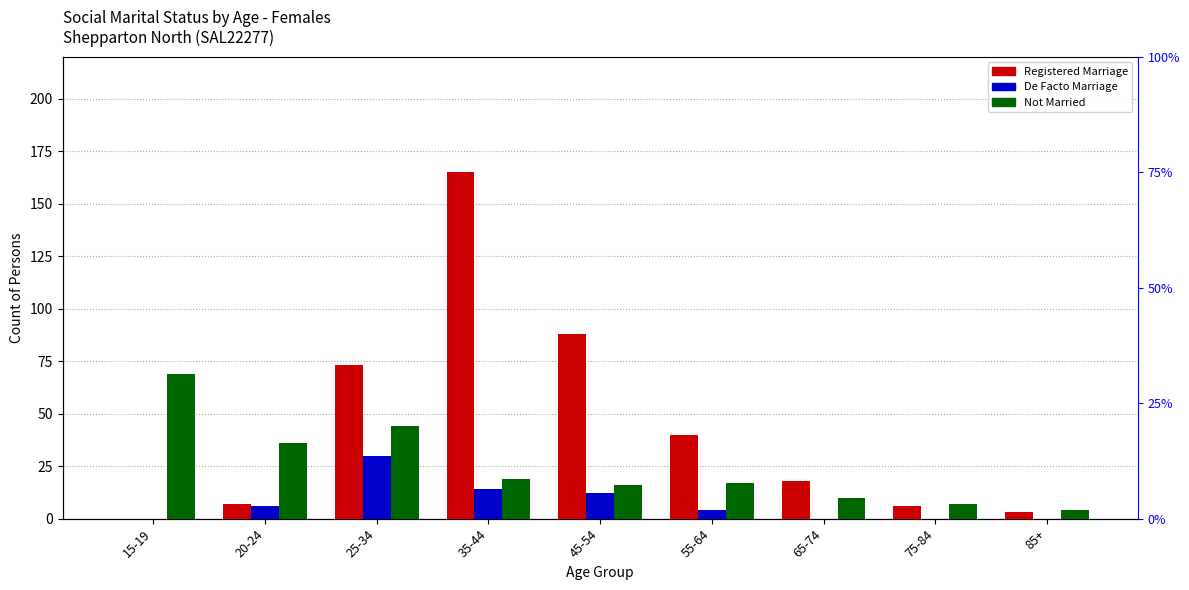

True or false: Registered Marriage has a value of 3 at 85+.

True